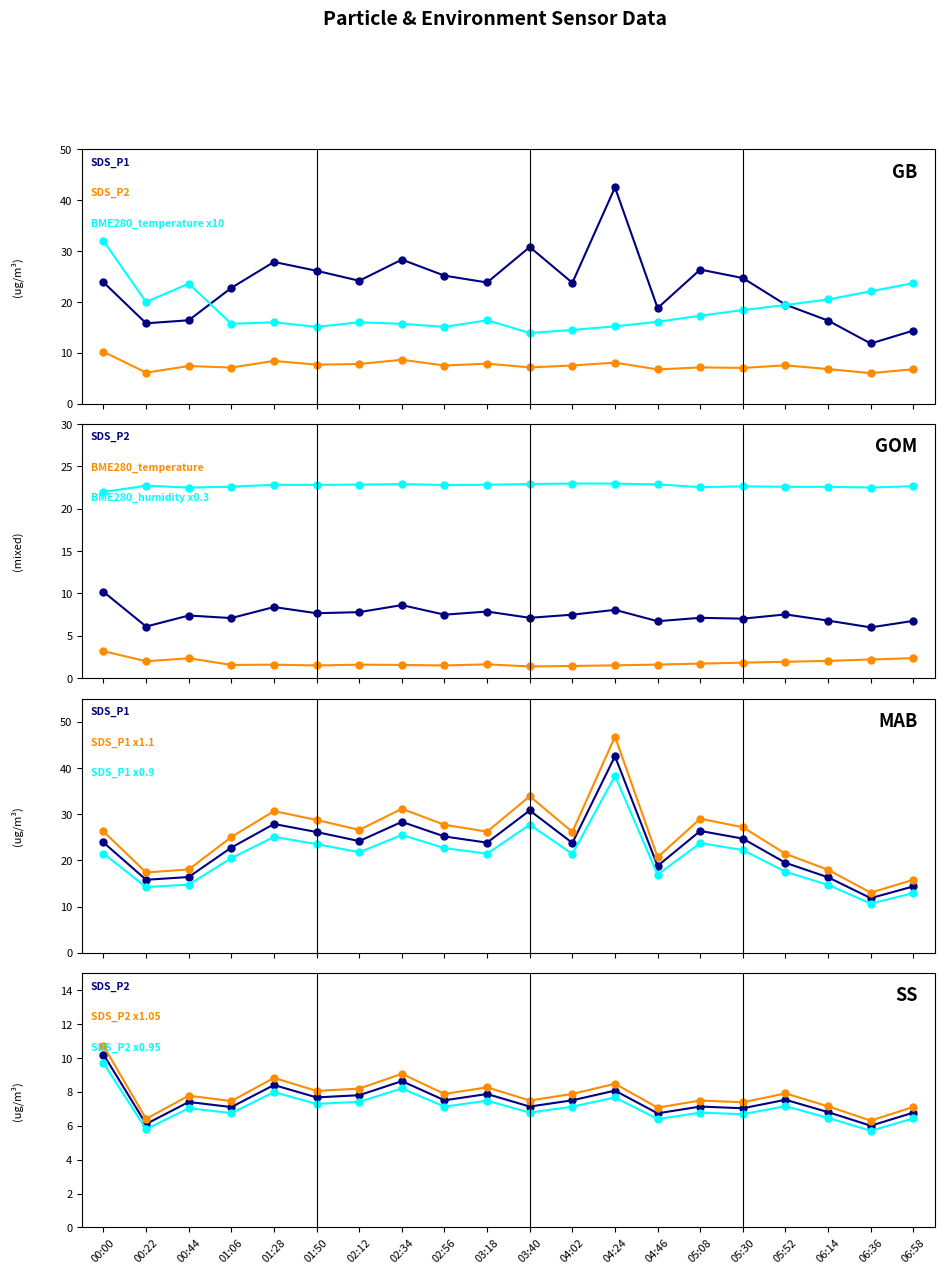

Reading right to left, what are all the values shown in this chart?

SDS_P1: 14.4	11.8	16.3	19.5	24.7	26.4	18.8	42.5	23.8	30.8	23.8	25.2	28.3	24.2	26.1	27.9	22.8	16.4	15.8	23.9
SDS_P2: 6.8	6.0	6.8	7.5	7.0	7.1	6.7	8.1	7.5	7.1	7.9	7.5	8.6	7.8	7.7	8.4	7.1	7.4	6.1	10.2
BME280_temperature: 23.7	22.1	20.5	19.4	18.4	17.3	16.1	15.2	14.5	13.9	16.4	15.1	15.7	16.0	15.1	16.0	15.7	23.6	20.0	32.0
BME280_humidity: 22.7	22.5	22.6	22.6	22.6	22.5	22.9	23.0	23.0	22.9	22.8	22.8	22.9	22.8	22.8	22.8	22.6	22.5	22.7	22.0